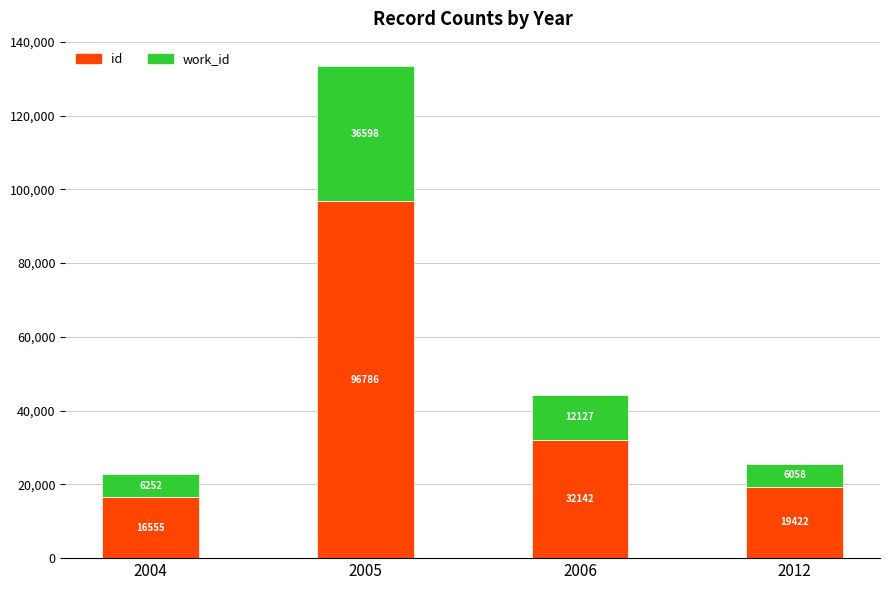

Rank the categories by id value from lowest to highest.

2004, 2012, 2006, 2005